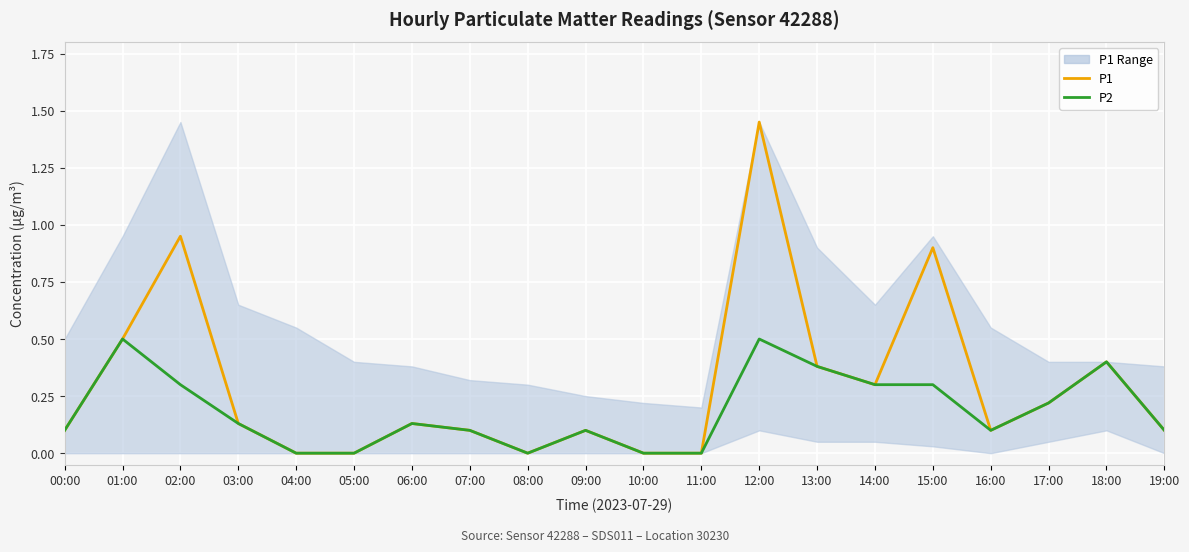

Reading right to left, list all the values displayed in this chart.

P1: 0.1	0.4	0.2	0.1	0.9	0.3	0.4	1.4	0.0	0.0	0.1	0.0	0.1	0.1	0.0	0.0	0.1	0.9	0.5	0.1
P2: 0.1	0.4	0.2	0.1	0.3	0.3	0.4	0.5	0.0	0.0	0.1	0.0	0.1	0.1	0.0	0.0	0.1	0.3	0.5	0.1